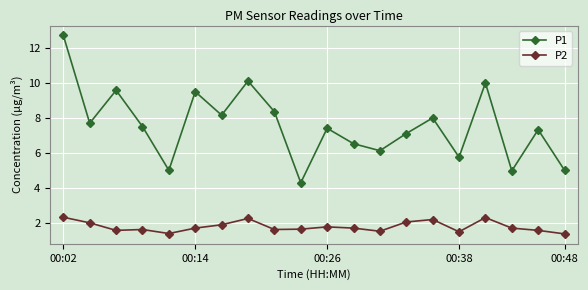

What is the minimum value shown in the chart?

1.4